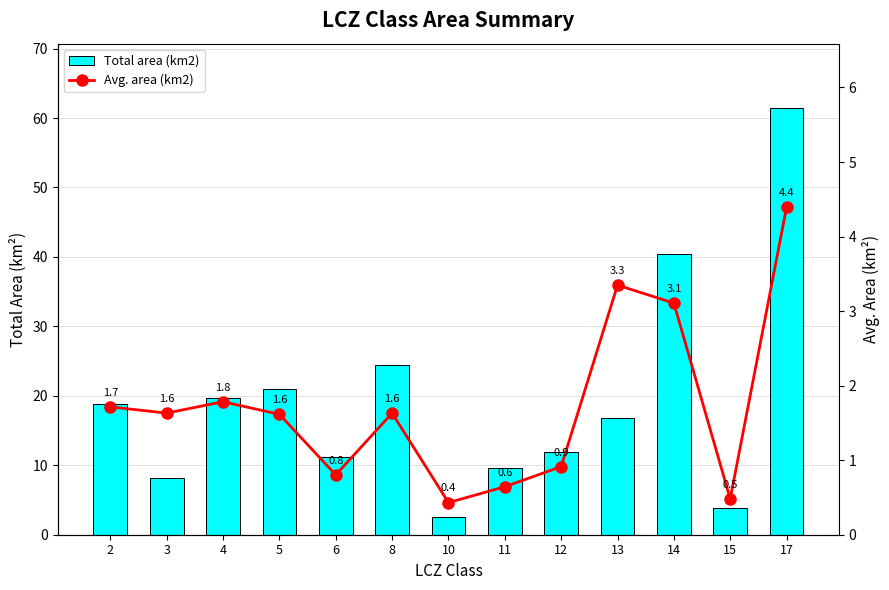

What is the approximate value of Total area (km2) at 4?

19.6